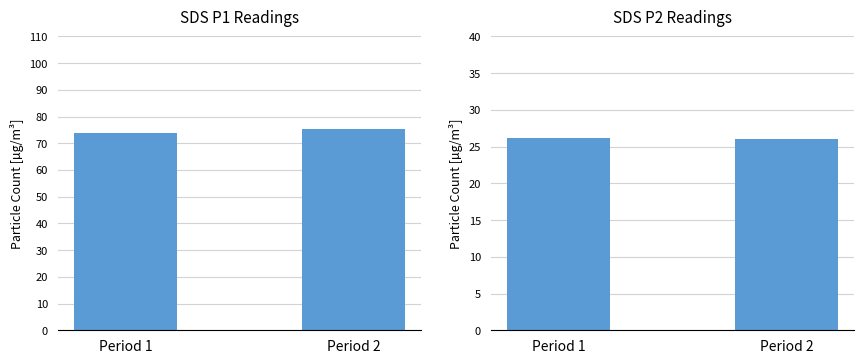

Which series has the largest range (max minus min)?

SDS_P1